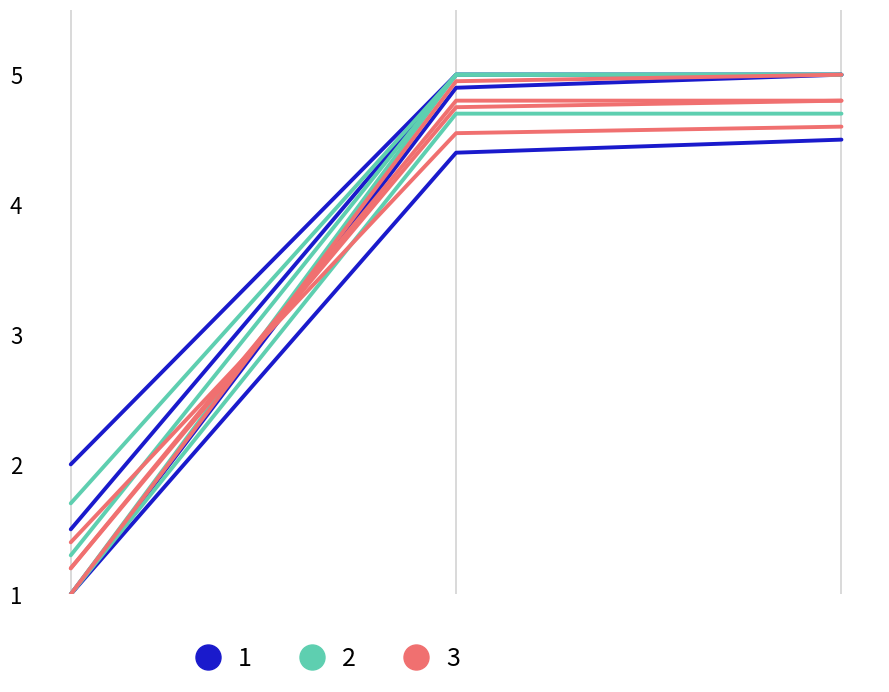

What is the total value across all series at 18439?

14.5